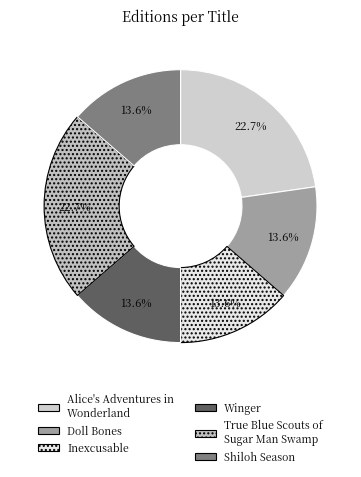

Which has a higher value, Shiloh Season or Winger?

Shiloh Season